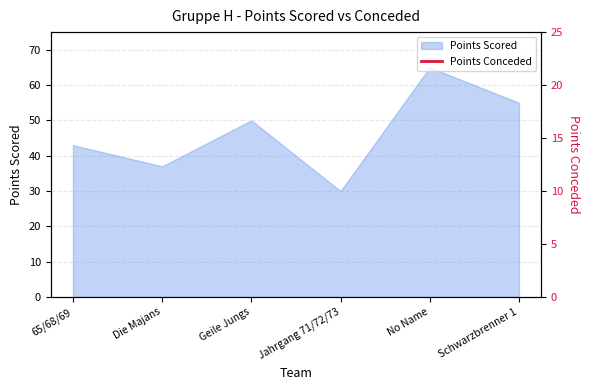

The Points Scored series shows 37 at Die Majans. True or false?

True